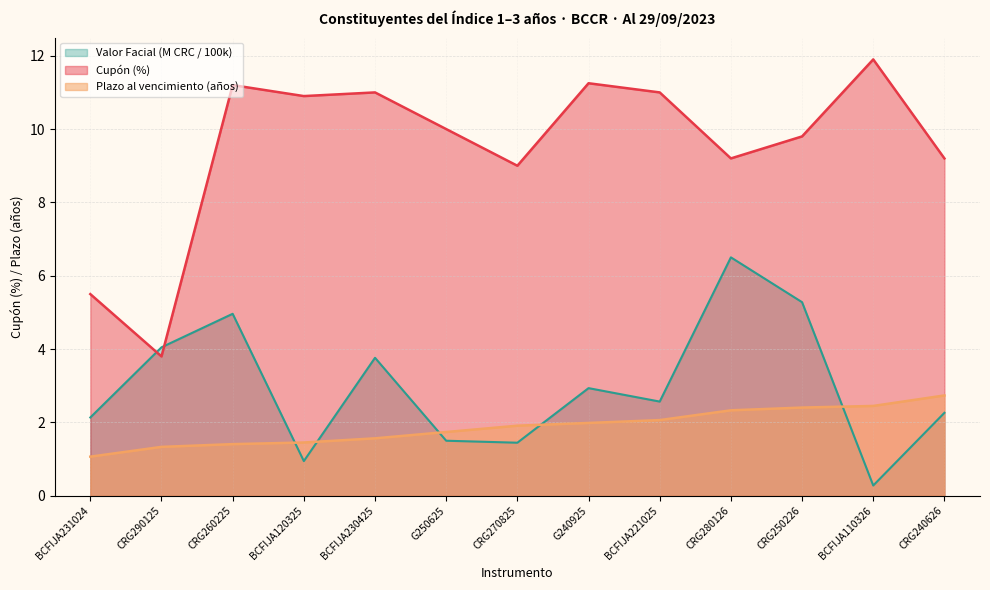

Reading left to right, what are all the values shown in this chart?

Cupón (%): BCFIJA231024=5.5	CRG290125=3.8	CRG260225=11.2	BCFIJA120325=10.9	BCFIJA230425=11.0	G250625=10.0	CRG270825=9.0	G240925=11.2	BCFIJA221025=11.0	CRG280126=9.2	CRG250226=9.8	BCFIJA110326=11.9	CRG240626=9.2
Plazo al vencimiento (años): BCFIJA231024=1.1	CRG290125=1.3	CRG260225=1.4	BCFIJA120325=1.5	BCFIJA230425=1.6	G250625=1.7	CRG270825=1.9	G240925=2.0	BCFIJA221025=2.1	CRG280126=2.3	CRG250226=2.4	BCFIJA110326=2.5	CRG240626=2.7
Valor Facial (M CRC): BCFIJA231024=2.1	CRG290125=4.0	CRG260225=5.0	BCFIJA120325=0.9	BCFIJA230425=3.8	G250625=1.5	CRG270825=1.4	G240925=2.9	BCFIJA221025=2.6	CRG280126=6.5	CRG250226=5.3	BCFIJA110326=0.3	CRG240626=2.3